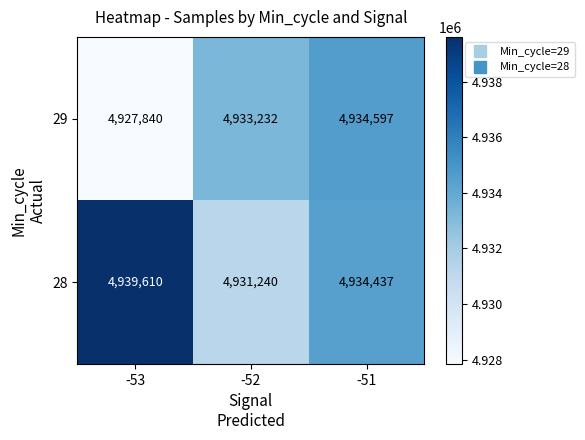

Which category has the lowest value in the 29 series?

-53